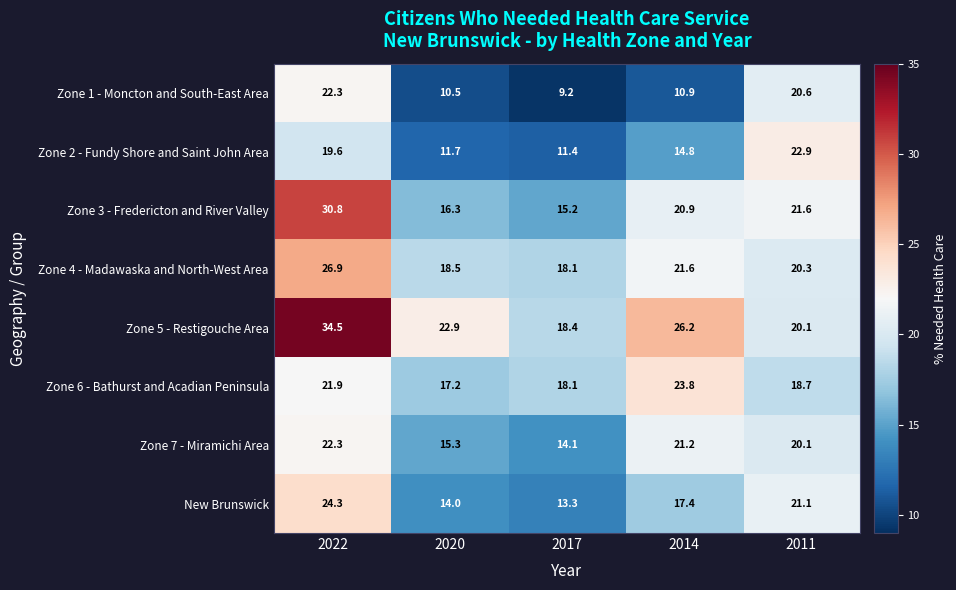

At which category does the chart reach its peak across all series?

2022